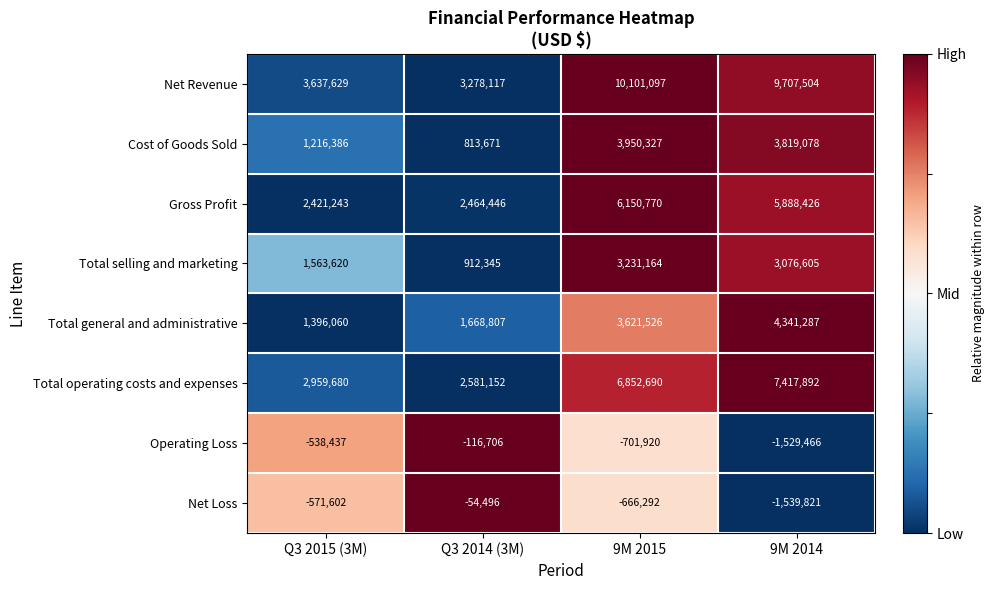

What is the difference between the Total general and administrative values at 9M 2014 and Q3 2014 (3M)?

2672480